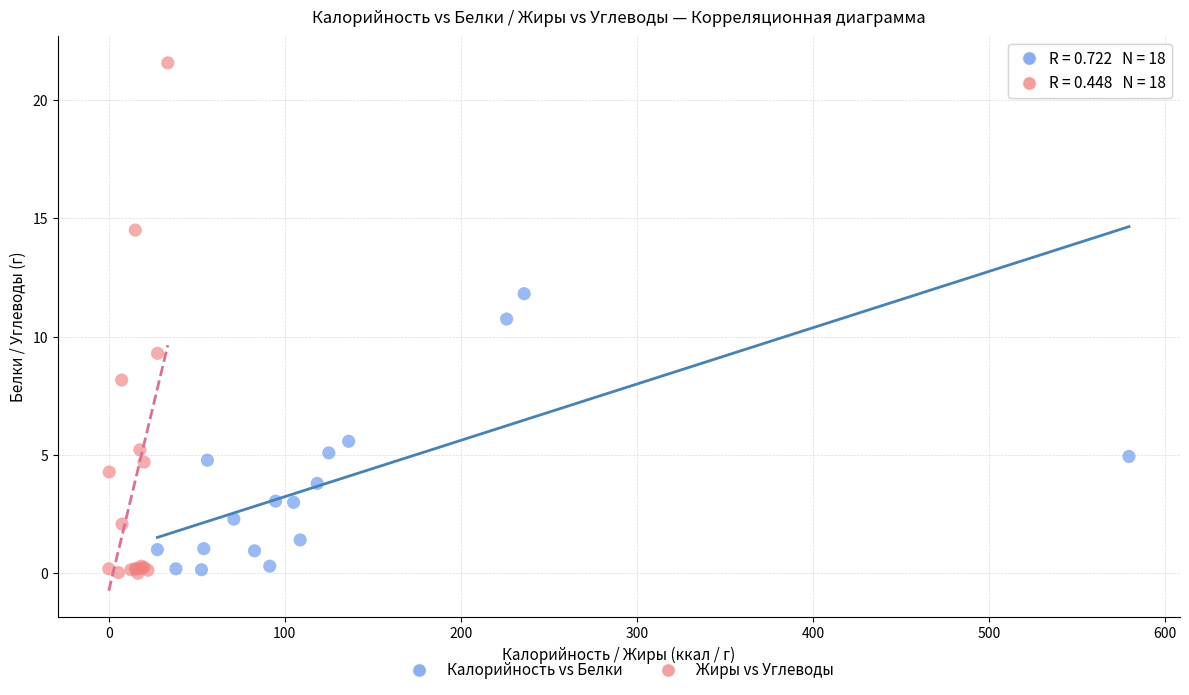

Which series has the largest Y range (max minus min)?

Жиры vs Углеводы